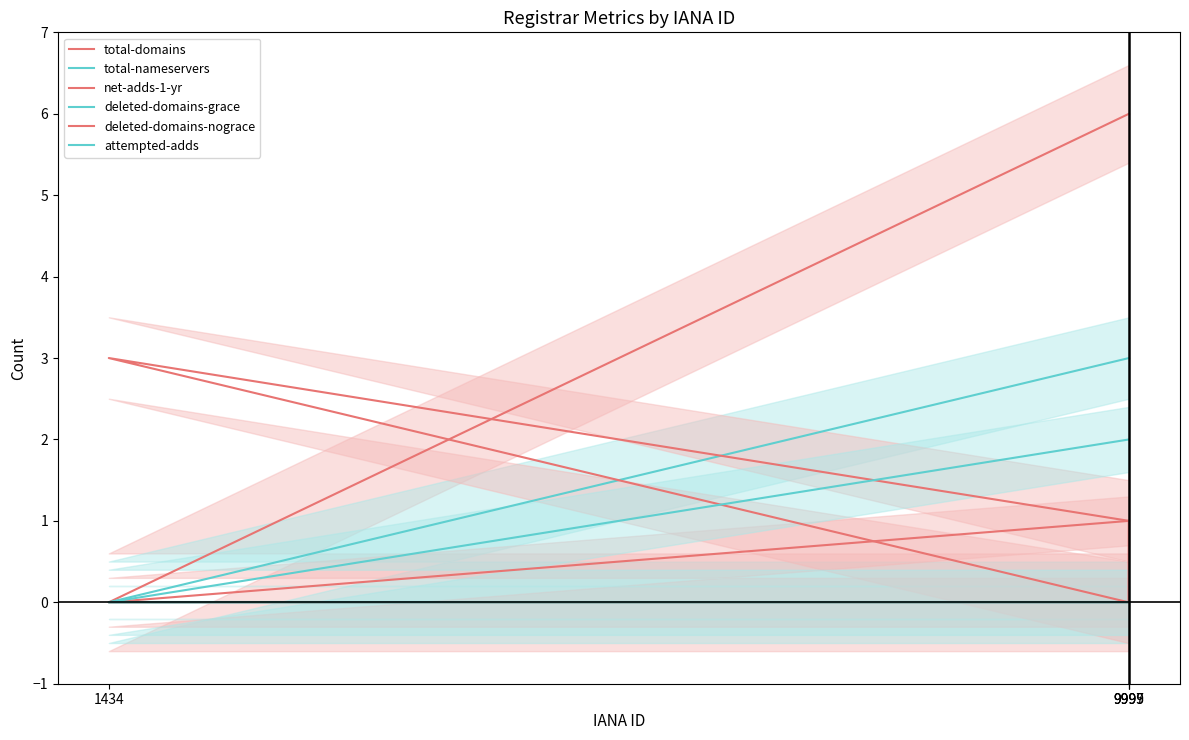

True or false: deleted-domains-grace and total-nameservers cross at least once.

False